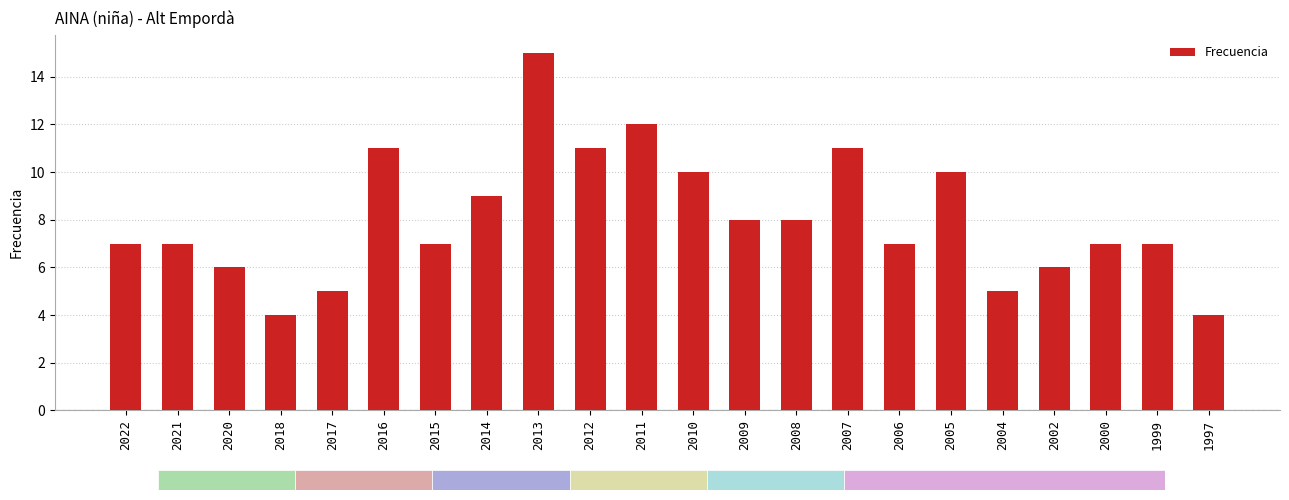

What is the smallest value displayed?

4